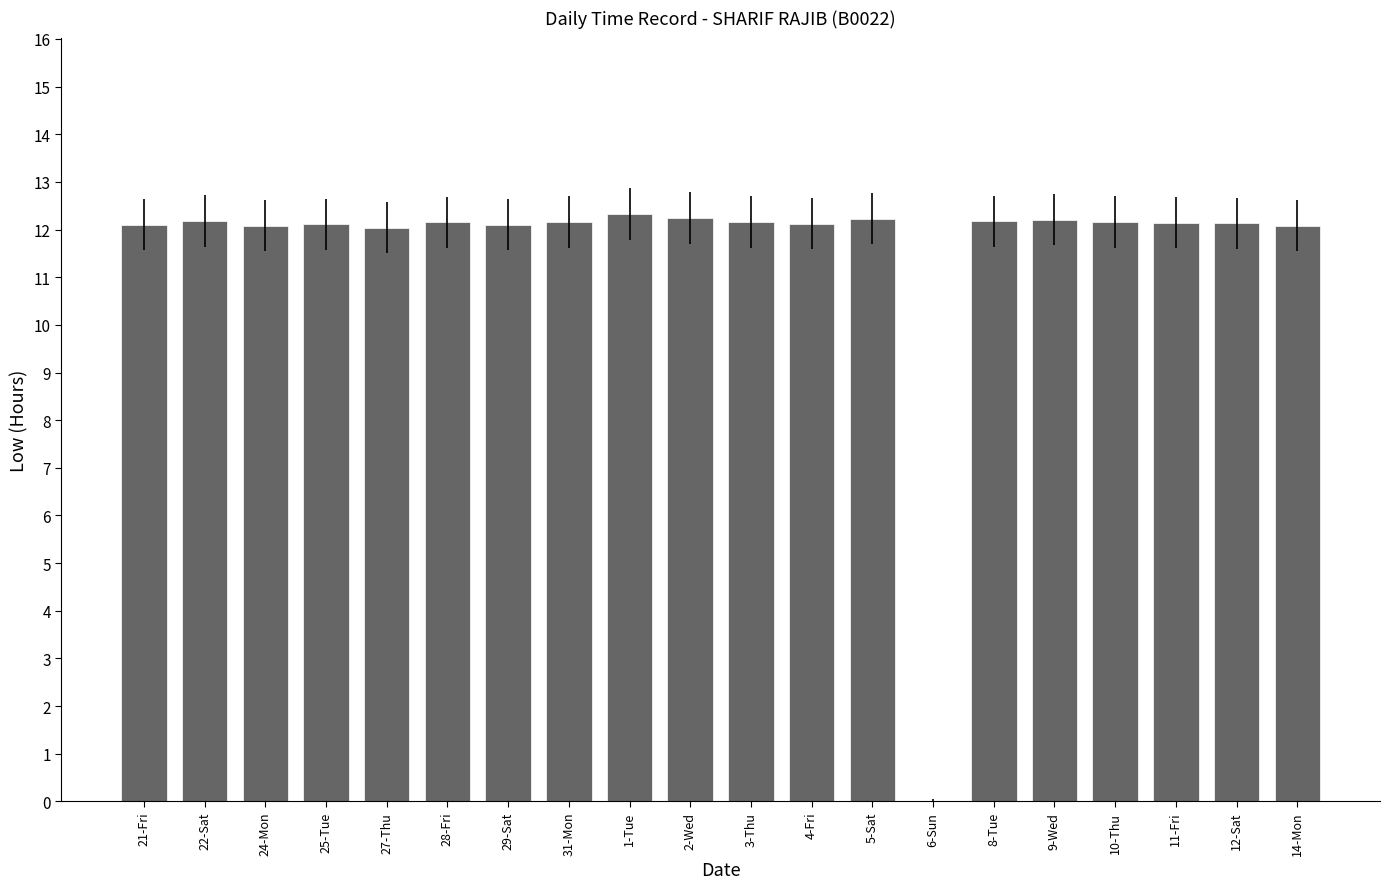

What is the maximum value shown in the chart?

12.3